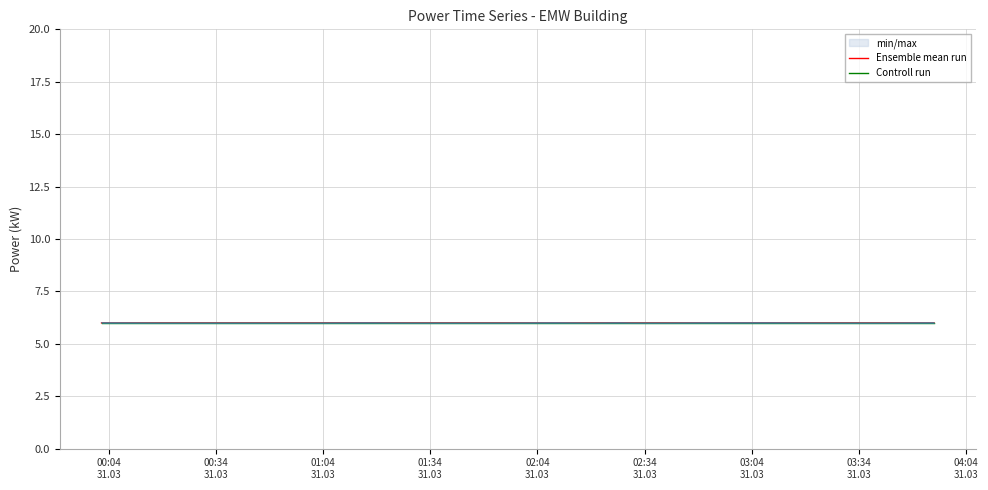

The Ensemble mean run series shows 6.0 at 01:04
31.03. True or false?

True